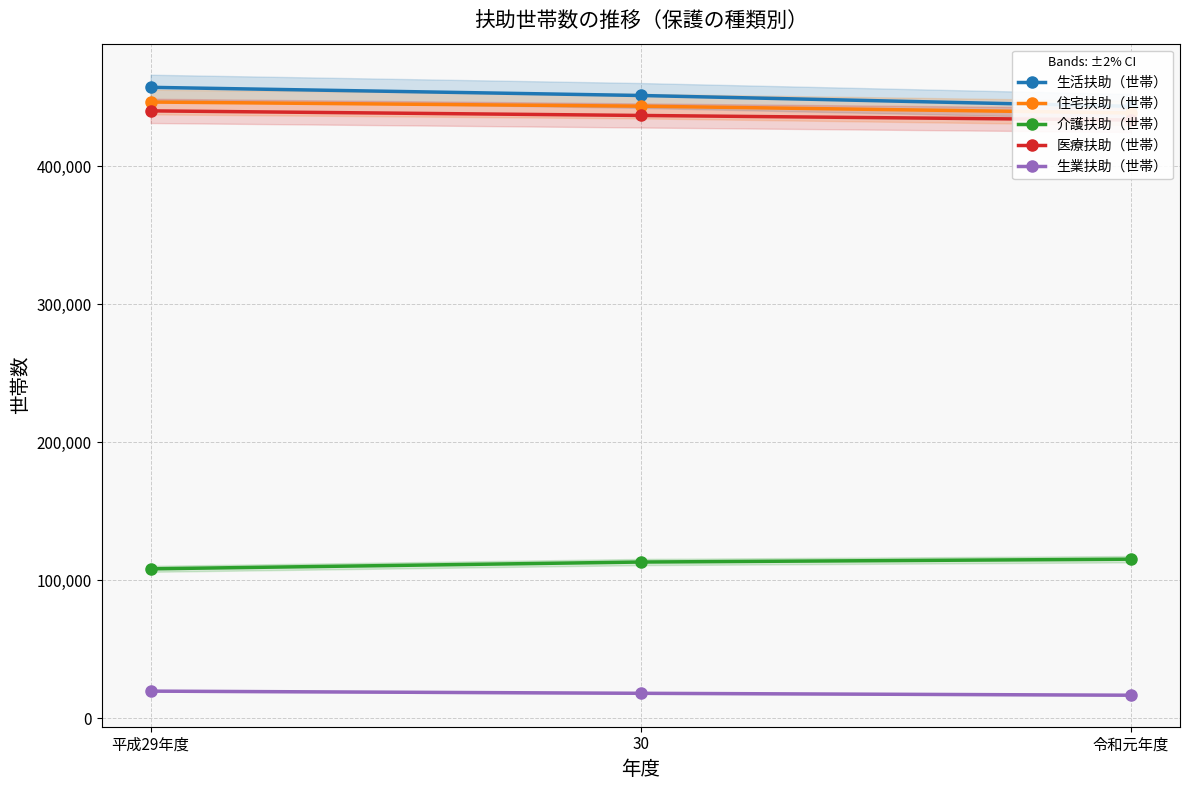

Rank the series at 平成29年度 from lowest to highest value.

生業扶助（世帯）, 介護扶助（世帯）, 医療扶助（世帯）, 住宅扶助（世帯）, 生活扶助（世帯）